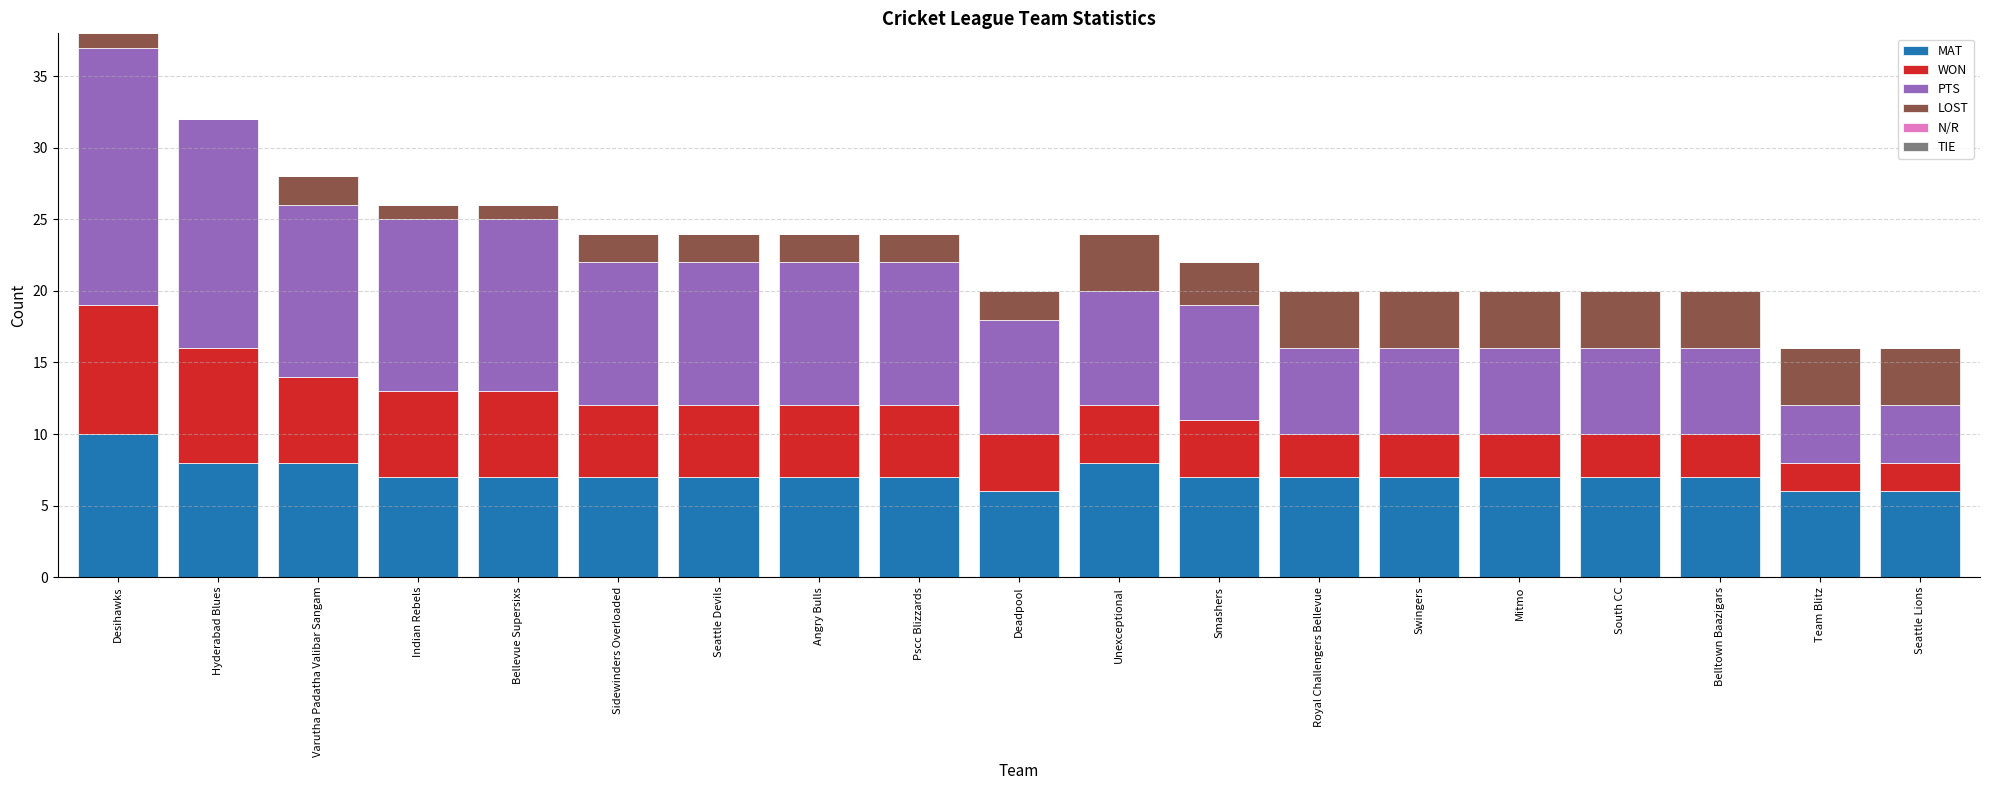

What is the total value across all series at Smashers?

22